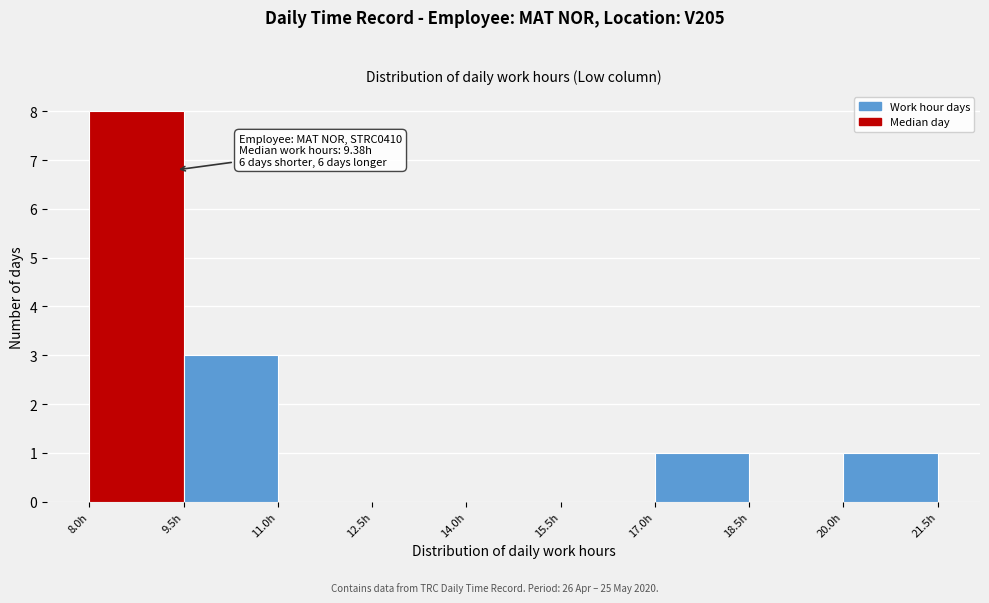

Over which range of the x-axis is the bar tallest?

8.0 to 9.5